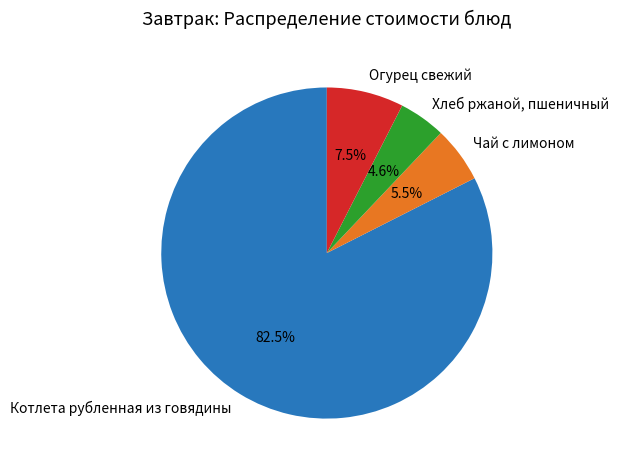

Count the number of slices in the pie.

4